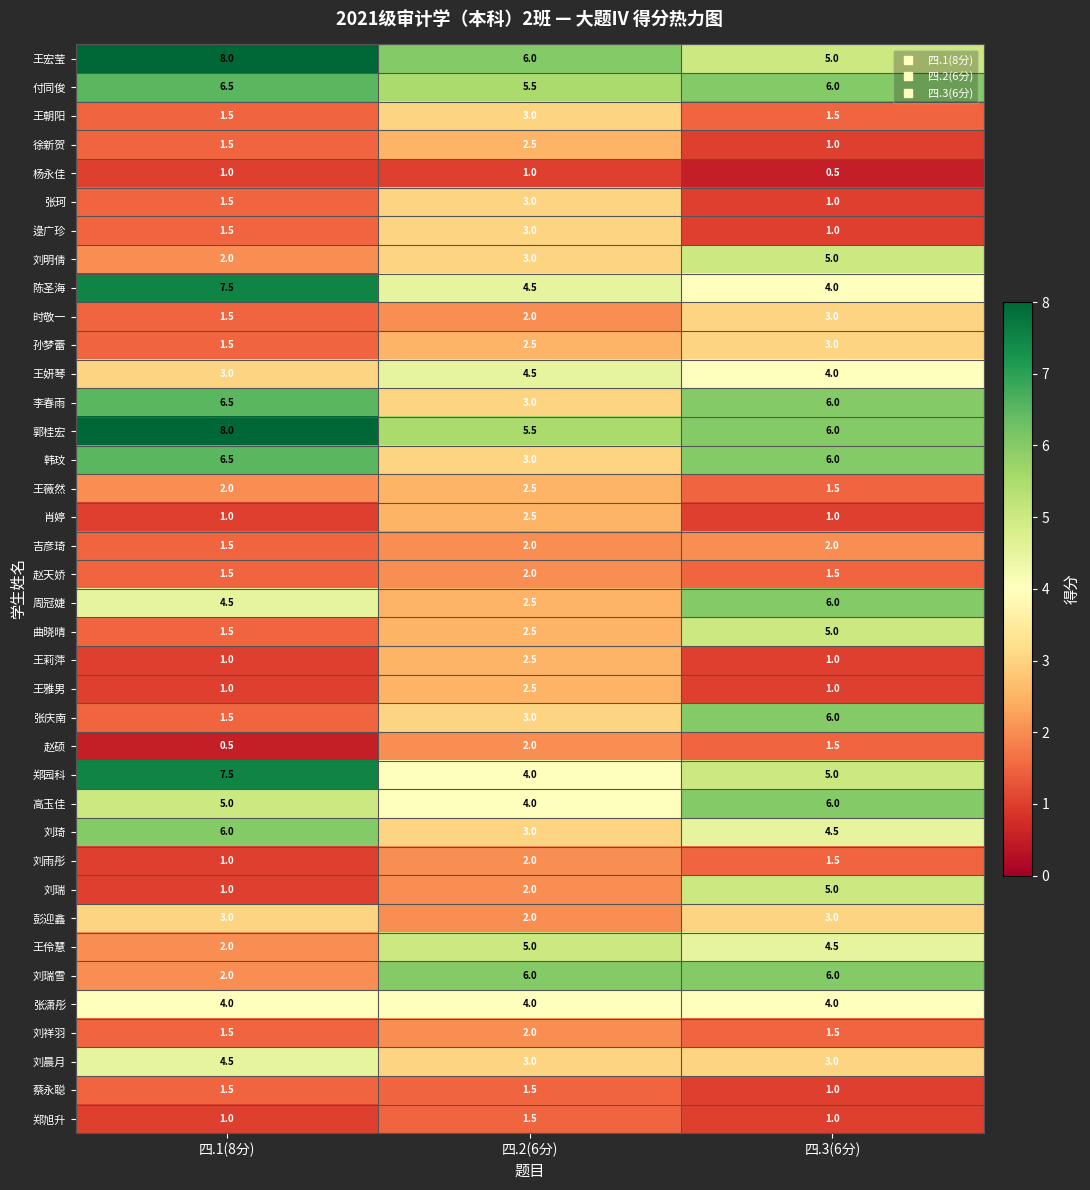

What is the sum of the 郑旭升 values at 四.2(6分) and 四.3(6分)?

2.5